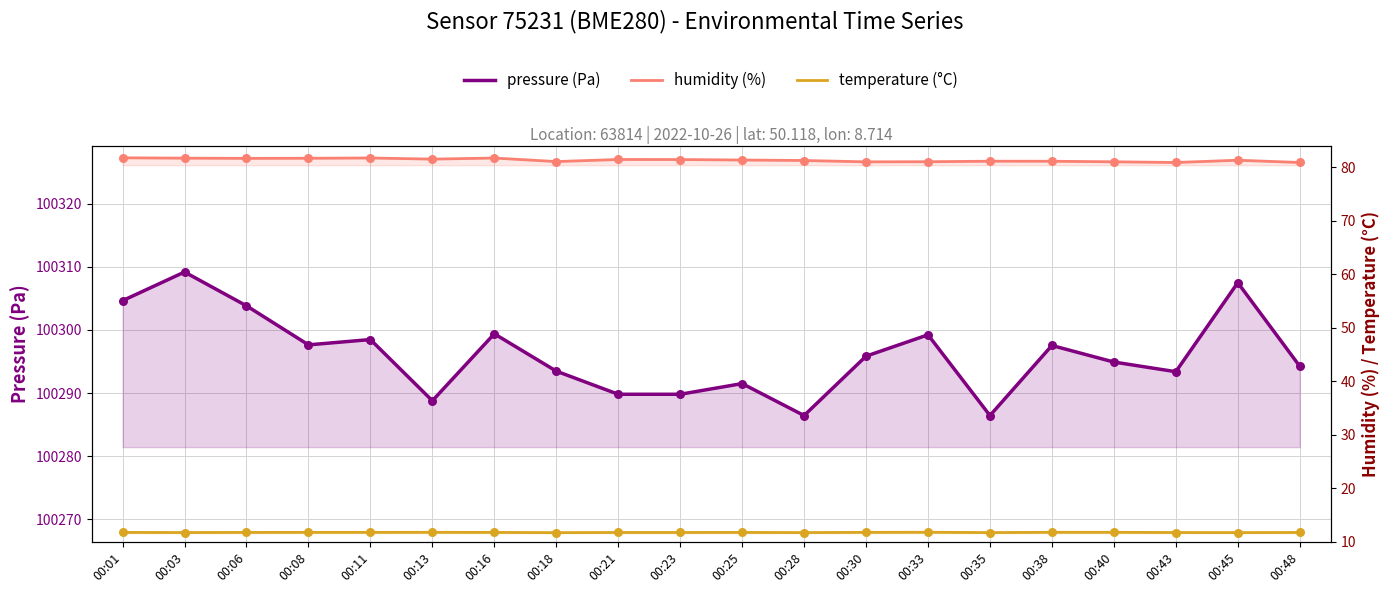

At how many categories does at least one series exceed 7798?

20